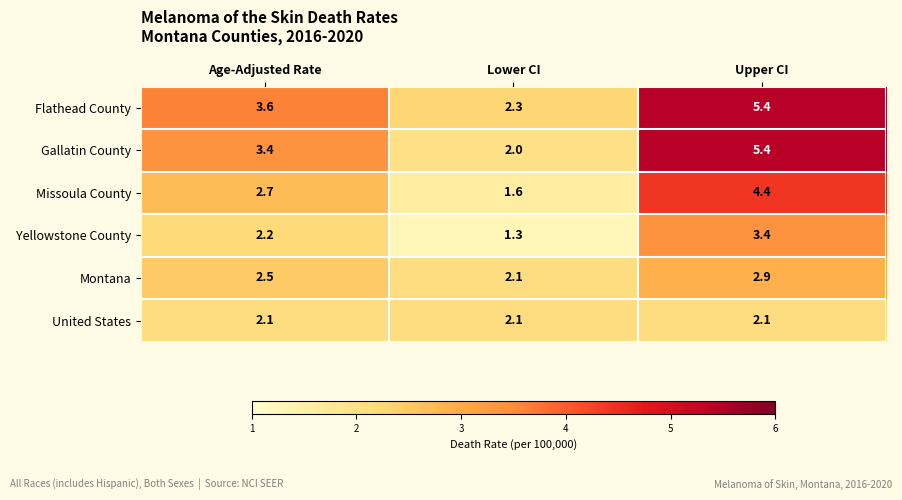

Count the number of categories in the chart.

3